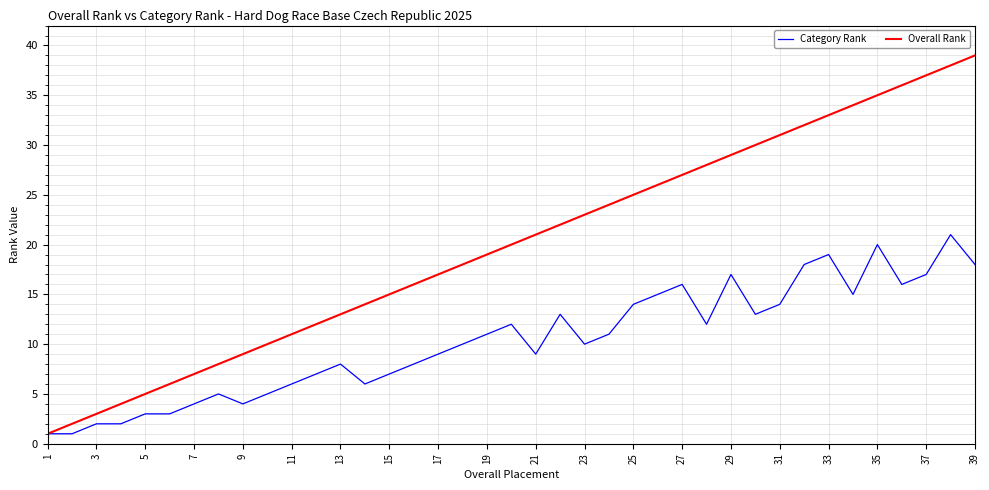

Rank the series by their average value, from lowest to highest.

Category Rank, Overall Rank